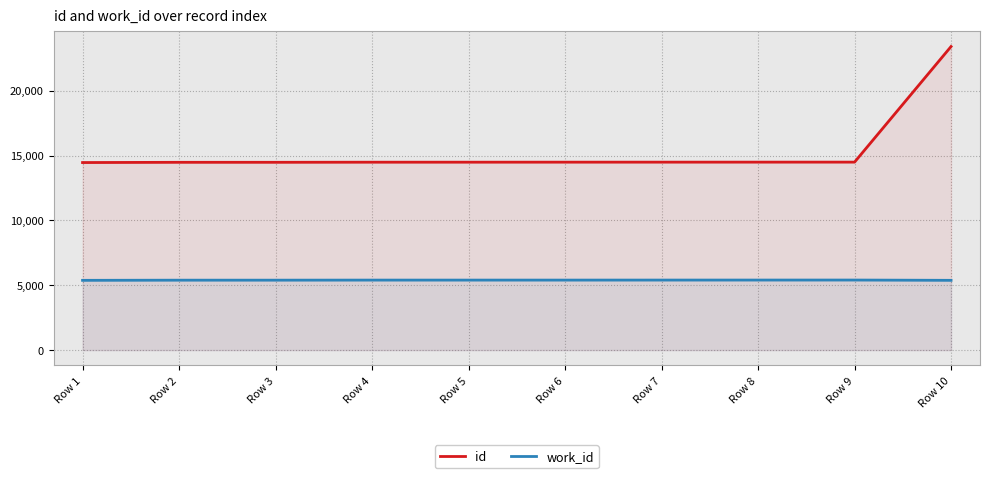

How many lines are shown in the chart?

2